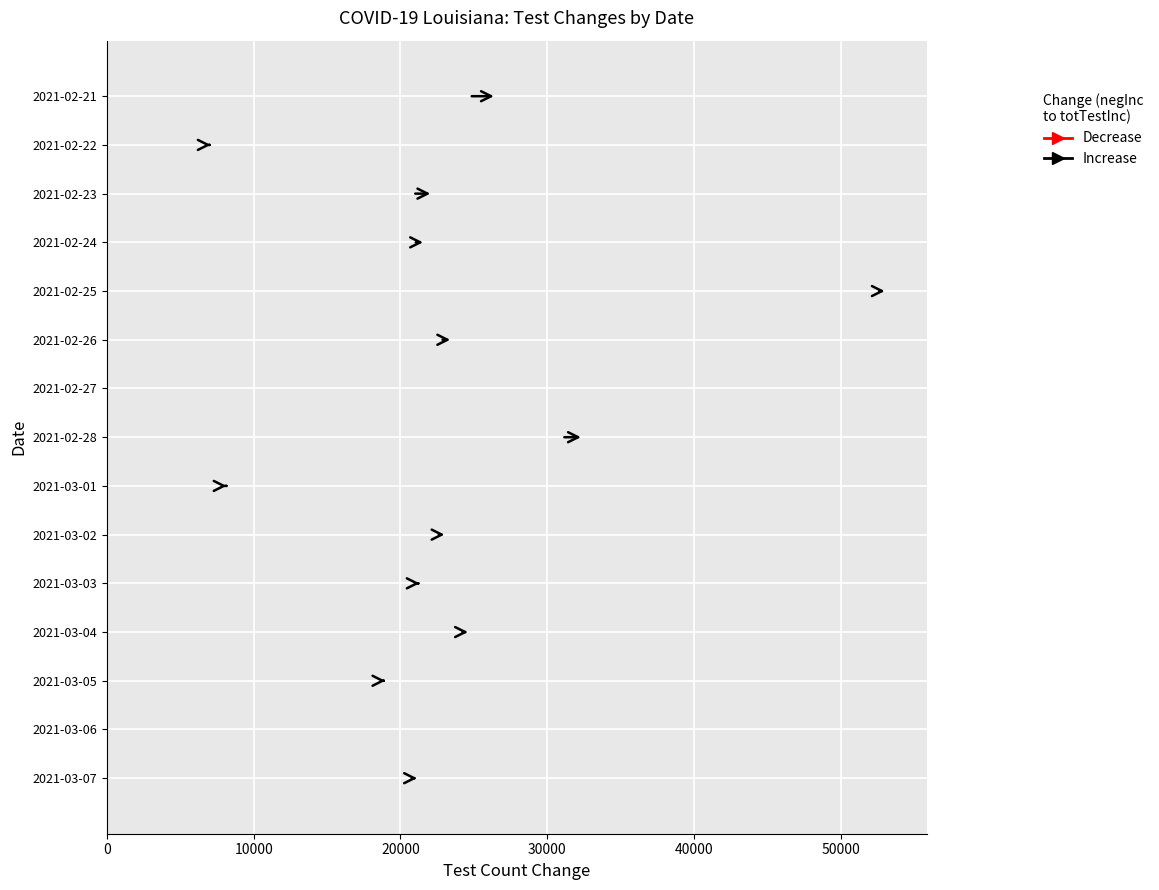

Is it true that totalTestsViralIncrease equals 22975 at 2021-03-02?

True